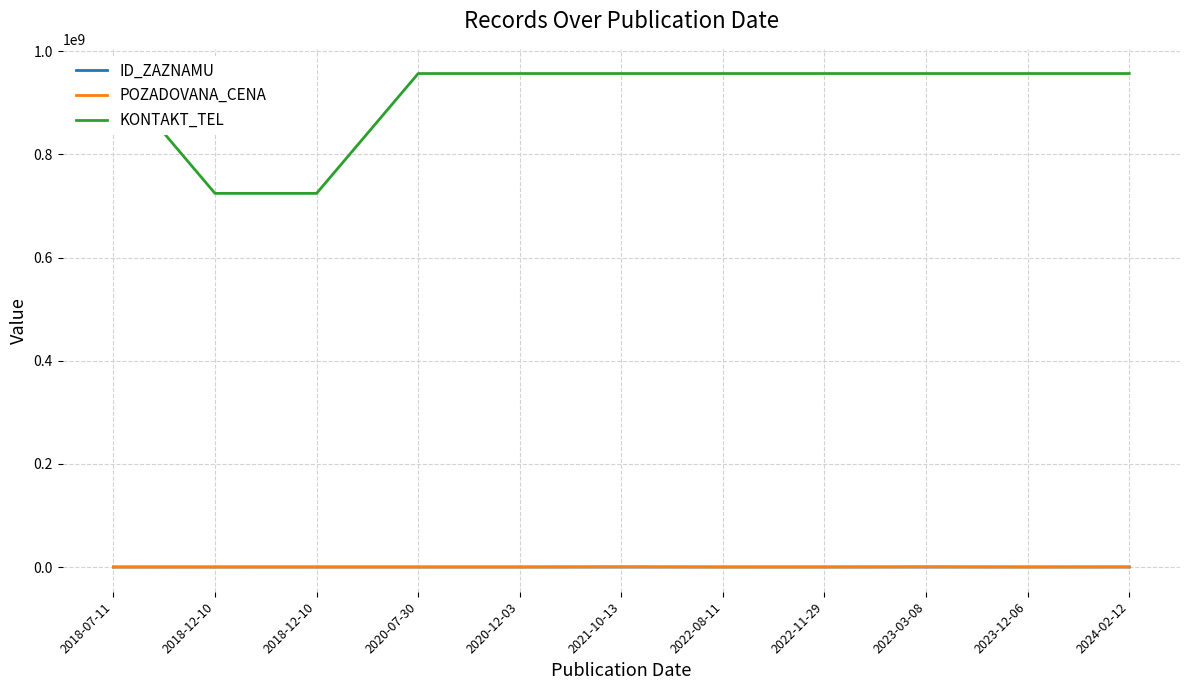

Reading right to left, extract all data points from this chart.

ID_ZAZNAMU: 101020	100255	97601	97286	96816	95541	94178	93424	86472	86471	85004
POZADOVANA_CENA: 220000	60000	400000	82800	60000	450000	50000	35000	32100	32100	400
KONTAKT_TEL: 956911111	956911111	956911111	956911111	956911111	956911111	956911111	956911111	724523493	724523493	956951207